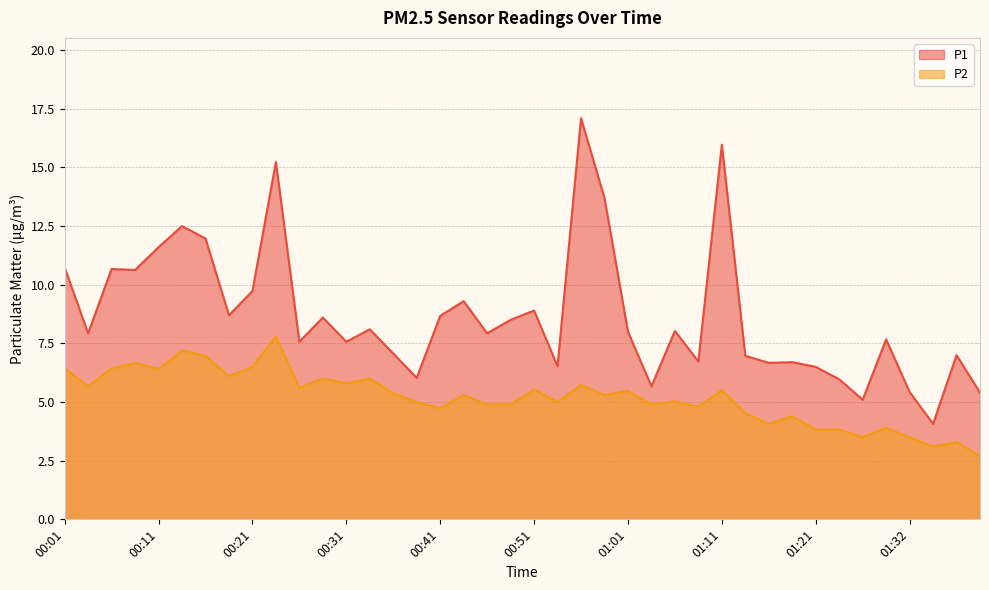

Is it true that P2 equals 3.8 at 01:21?

True